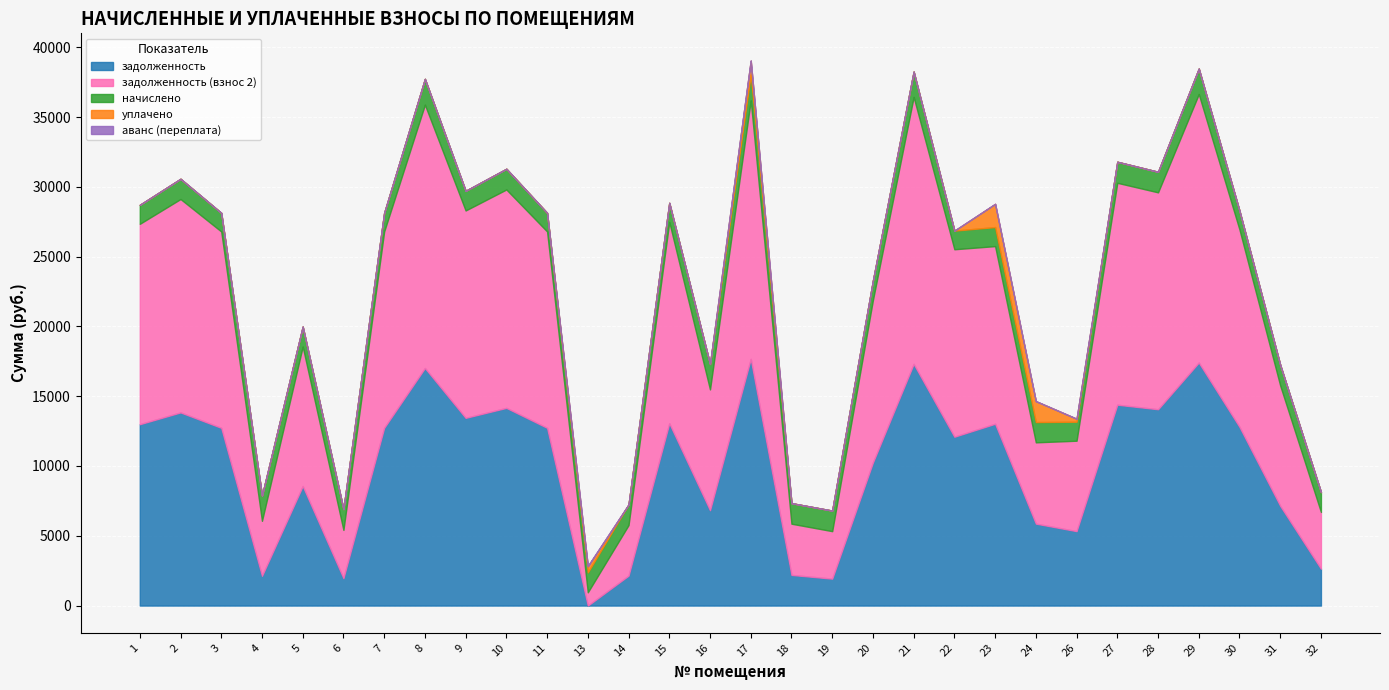

Is it true that уплачено equals 786.2 at 8?

False